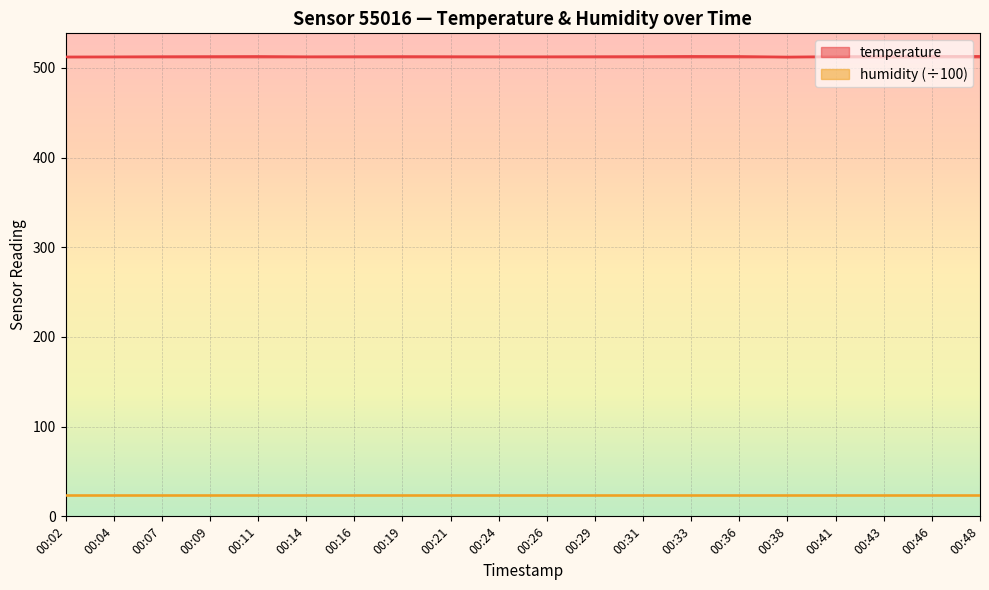

The temperature series shows 321.8 at 00:24. True or false?

False